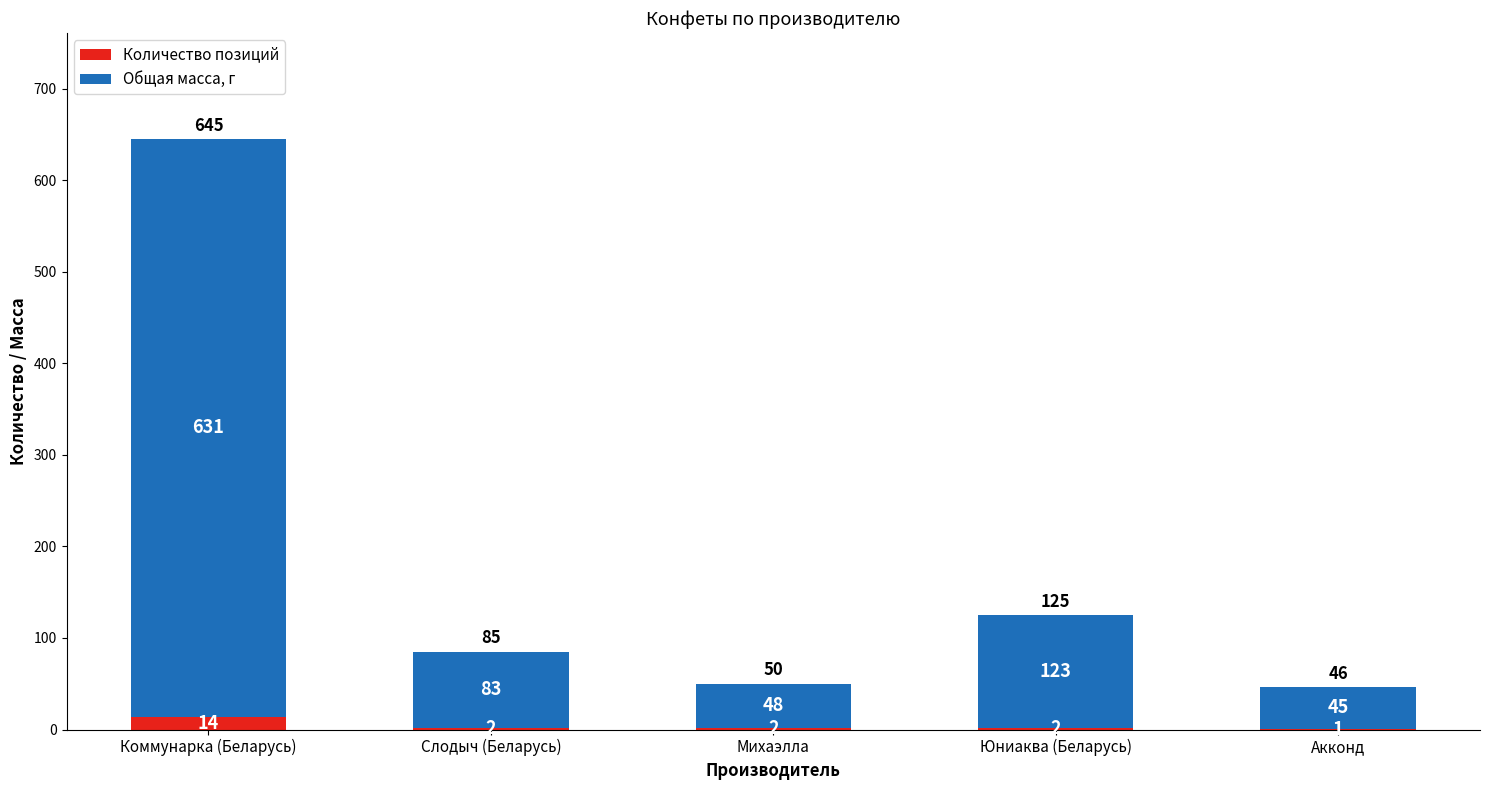

At which category is the sum across all series the highest?

Коммунарка (Беларусь)